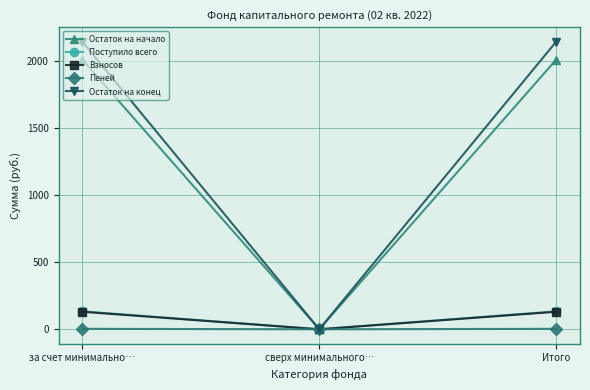

How many data points does each series have?

3